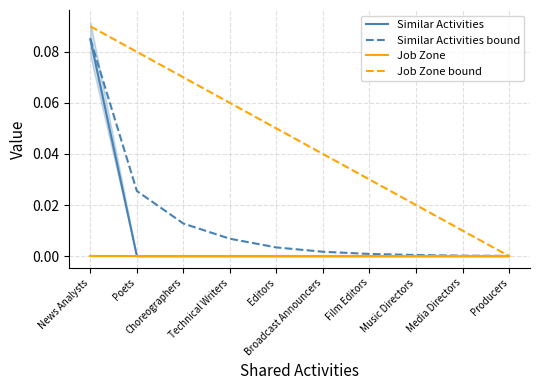

True or false: Job Zone and Similar Activities bound intersect in this chart.

False